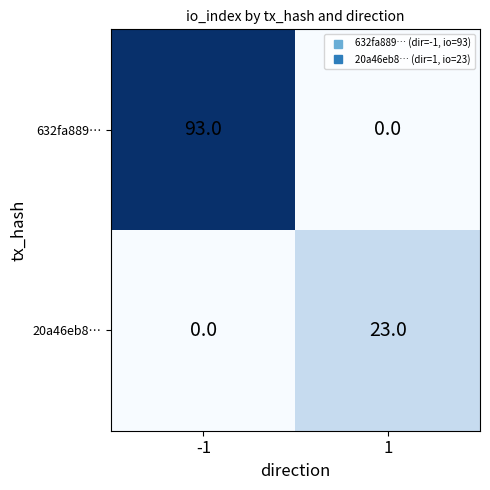

Which series has the largest total across all categories?

632fa889…